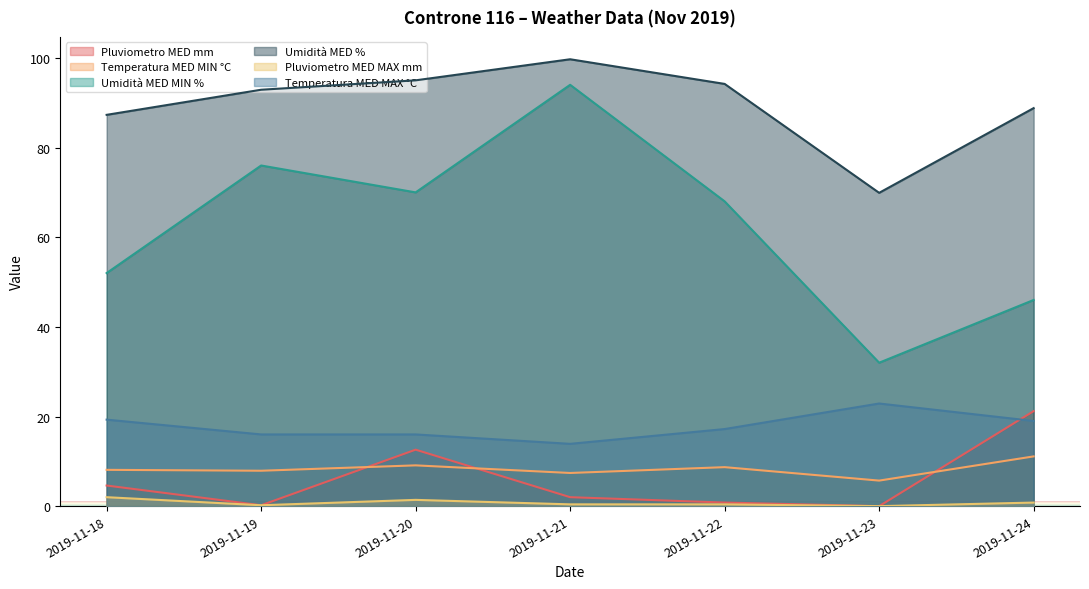

What is the sum of all Temperatura MED MAX °C values?

124.3